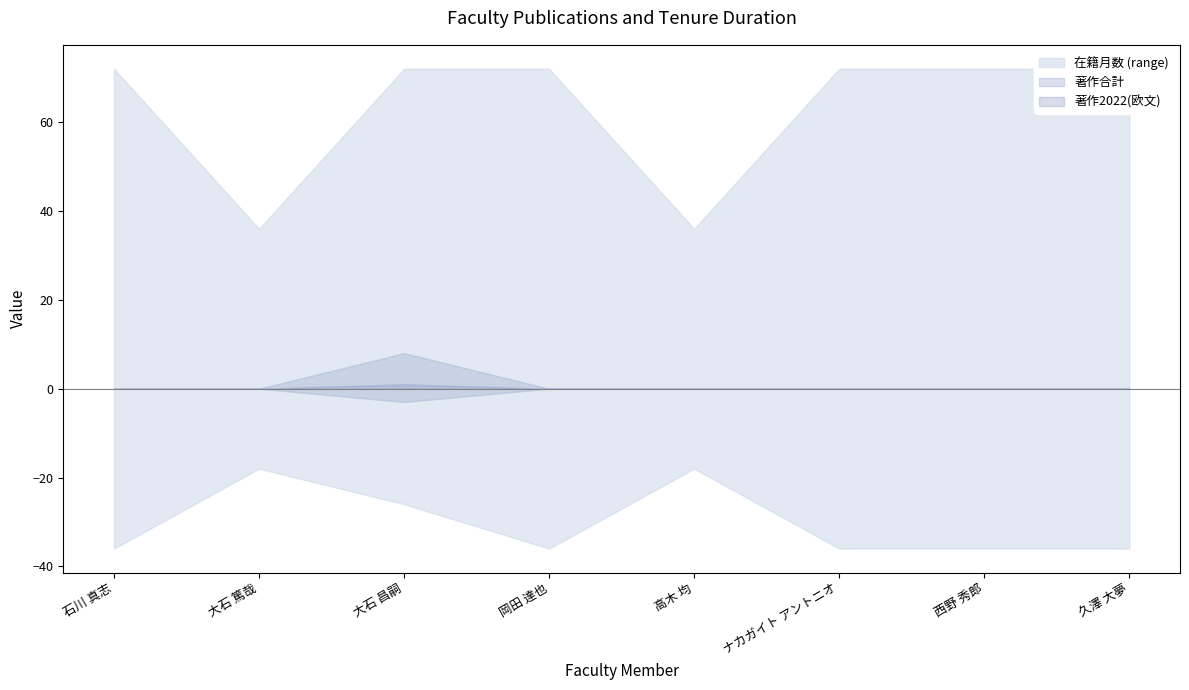

Where is the first local maximum for 著作合計?

大石 昌嗣